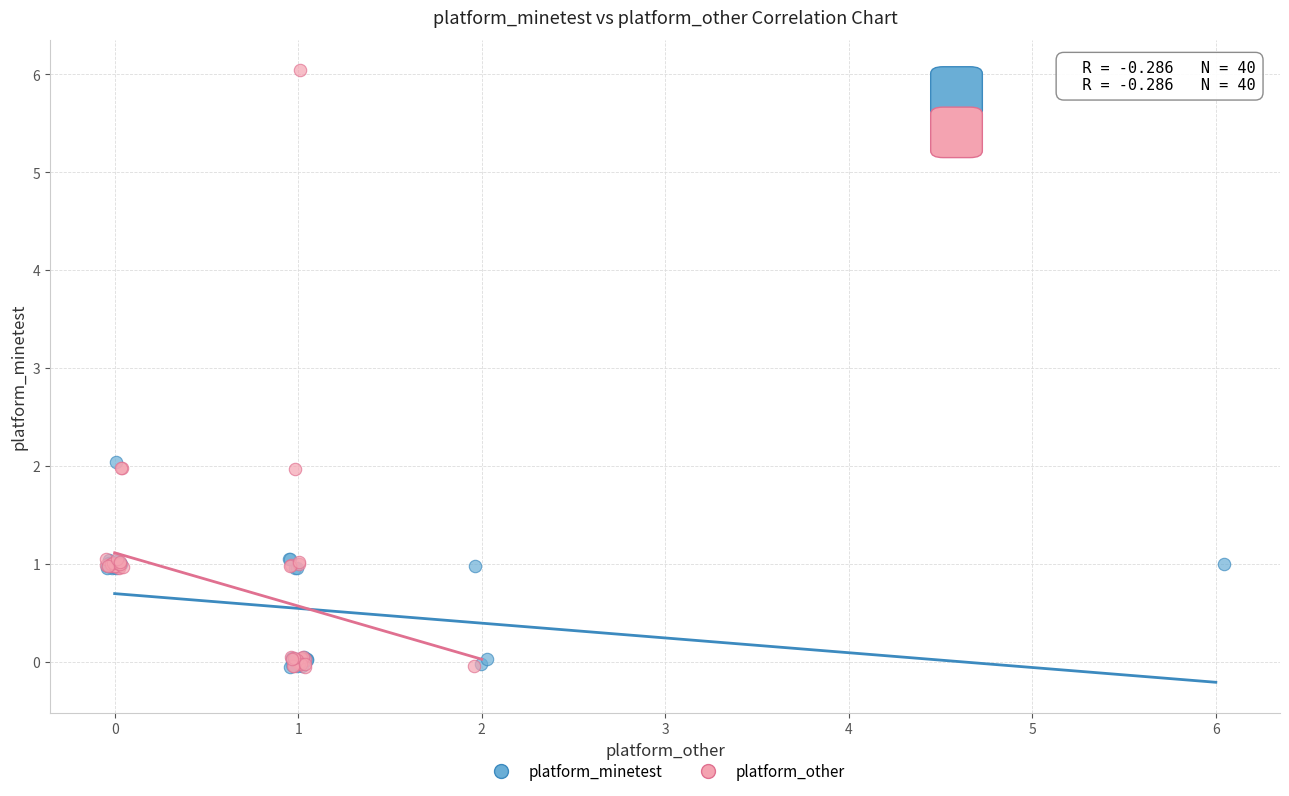

Which series contains the highest Y value?

platform_other